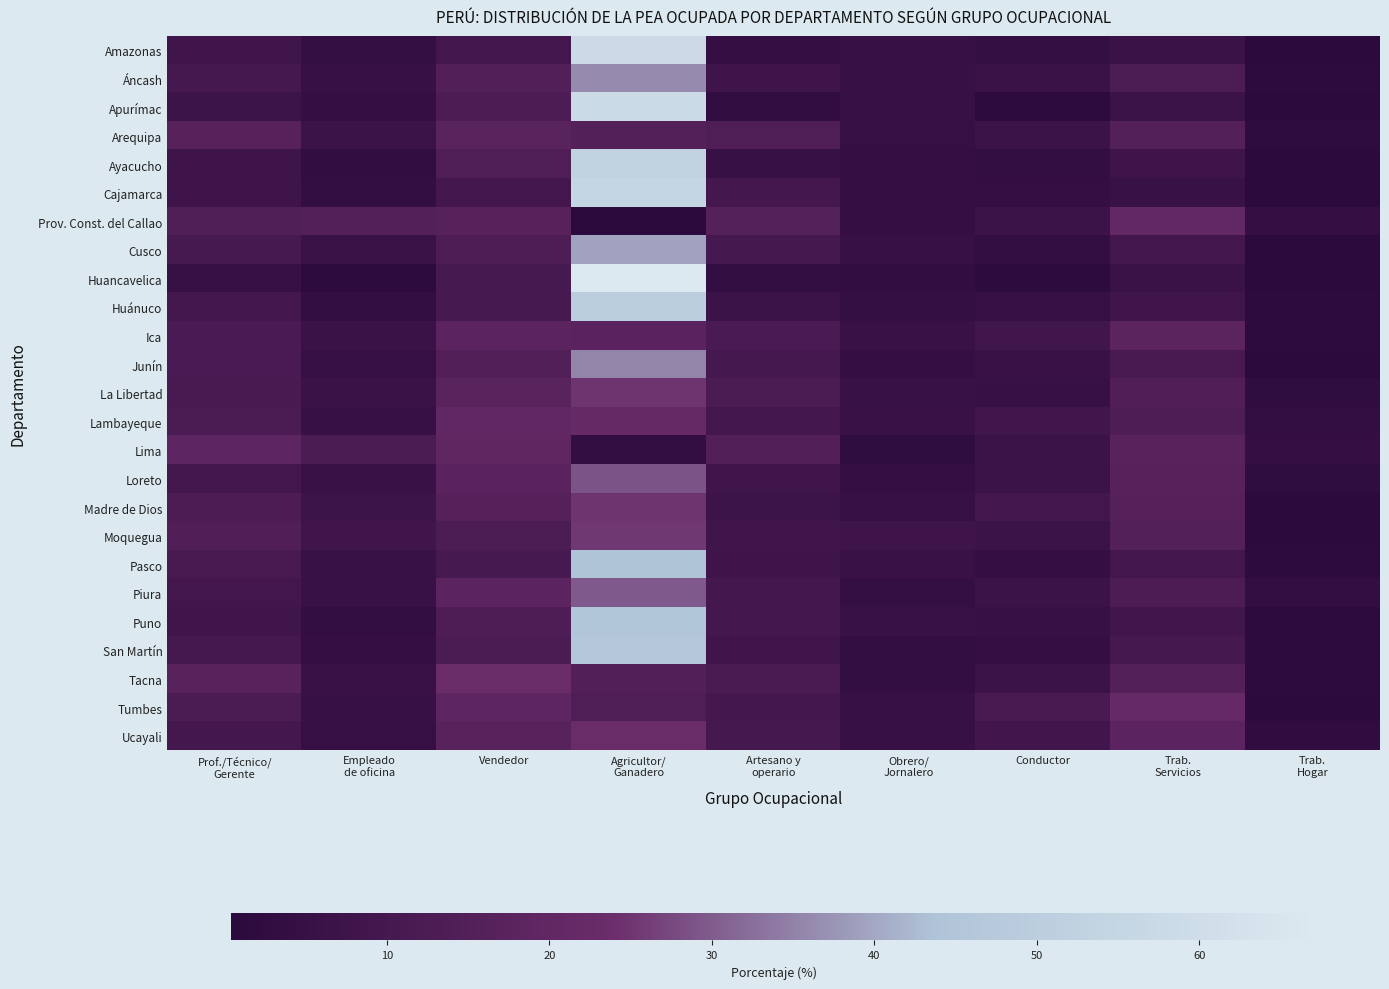

Count the number of data series in this chart.

25